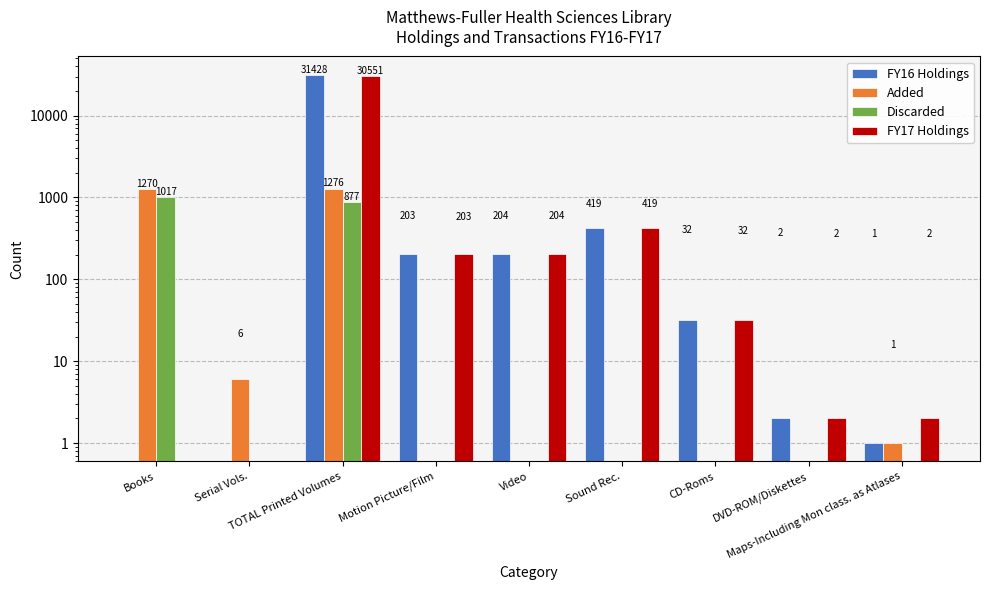

What are all the series names shown in the legend?

FY16 Holdings, Added, Discarded, FY17 Holdings